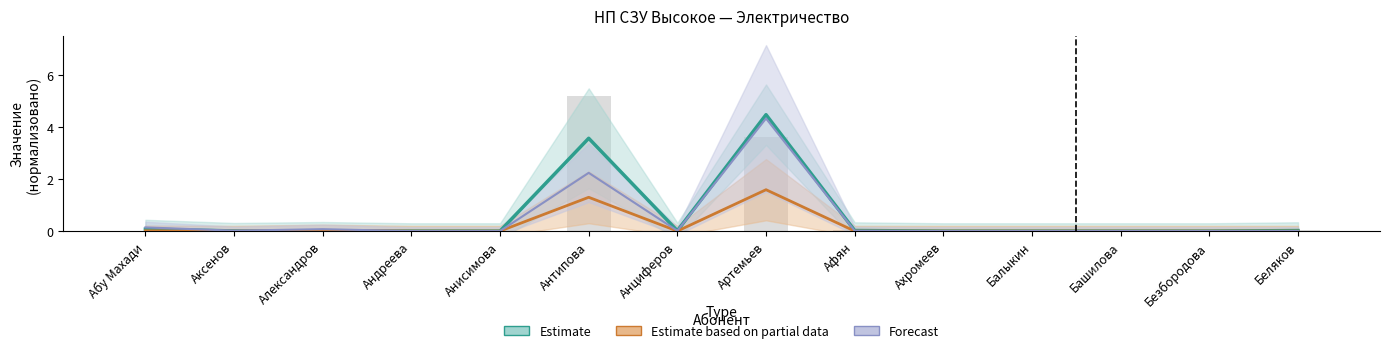

How many values in СуммакВт.ч are above zero?

7